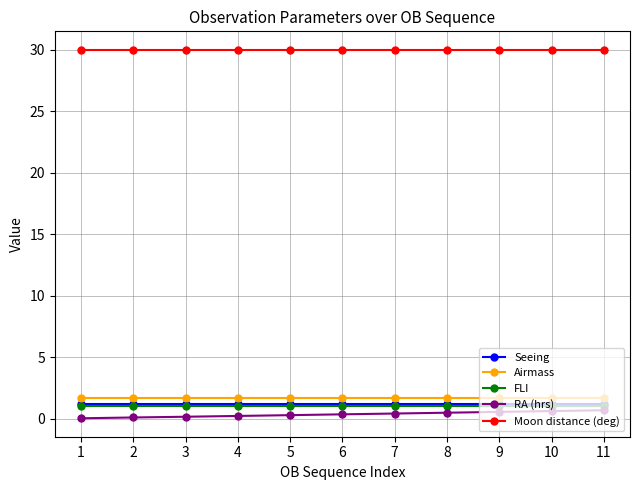

Does the chart display data point markers on the line(s)?

Yes